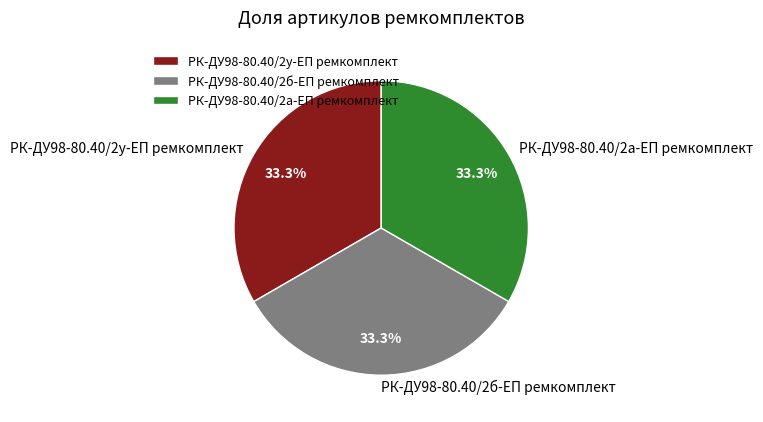

What is the ratio of the value at РК-ДУ98-80.40/2а-ЕП ремкомплект to the value at РК-ДУ98-80.40/2б-ЕП ремкомплект?

1.0